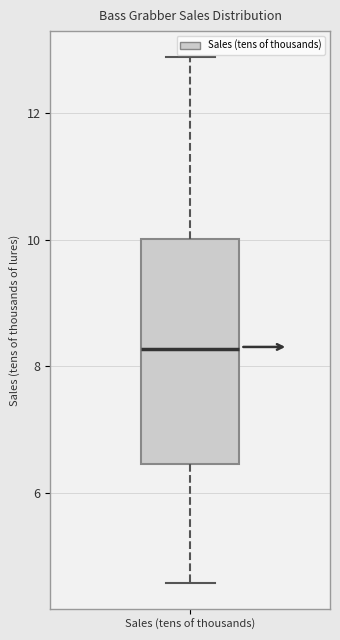

Transcribe this box plot: give where the median line is, the range the box spans, and where the two whiskers end, as read against the y-axis. The values are not printed on the chart, so give them approximately, as read against the axis.

median 8.2, box 6.4 to 10.0, whiskers 4.6 to 12.8